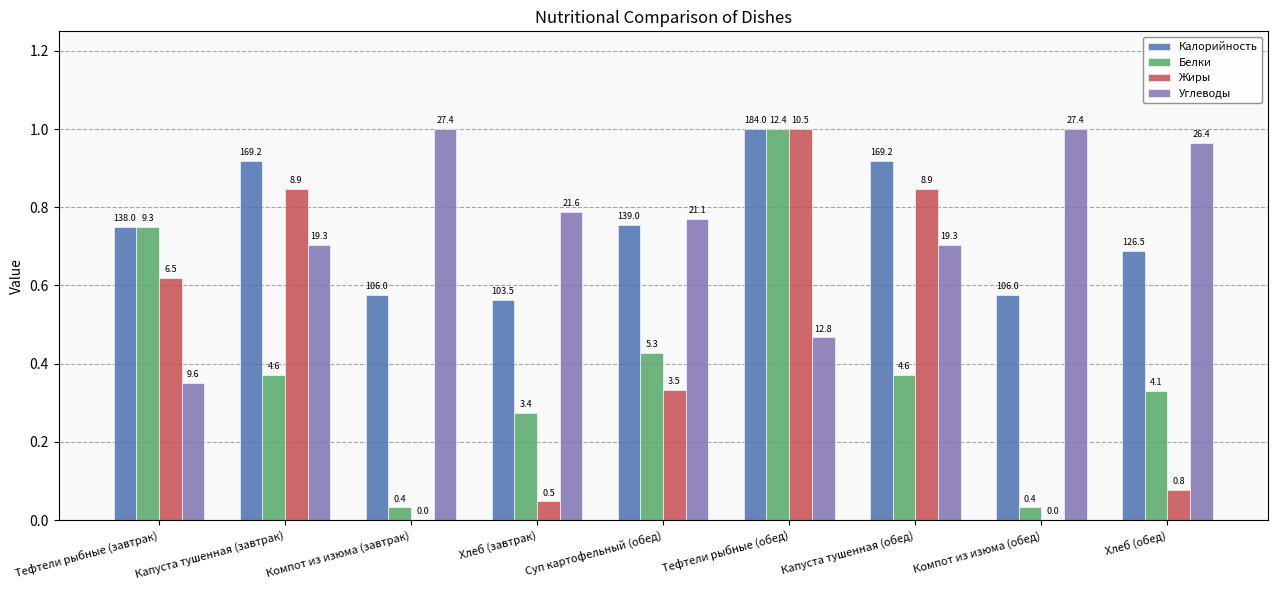

What is the sum of all Жиры values?

3.8